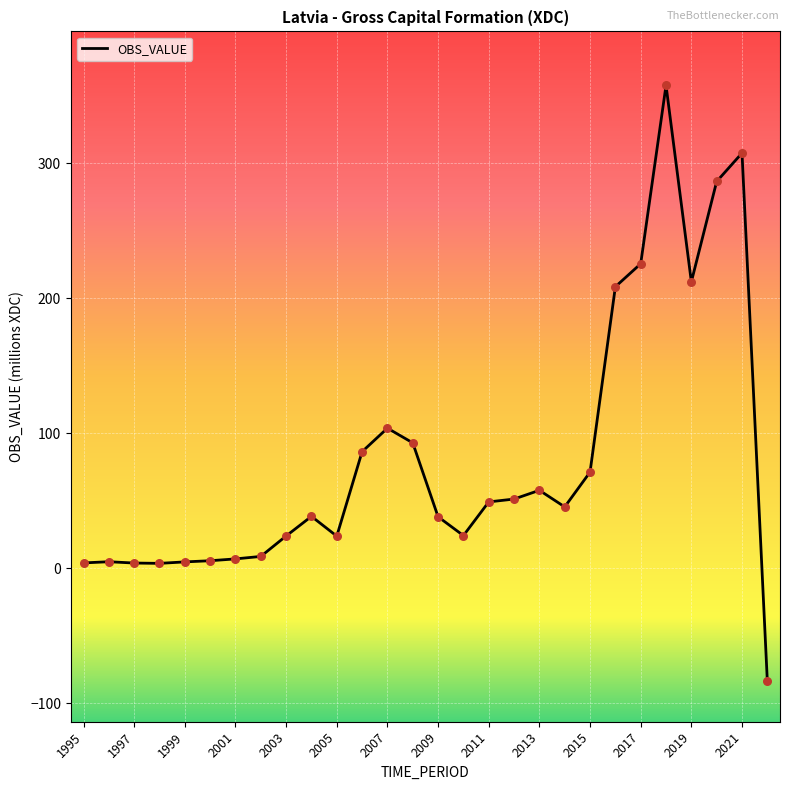

What is the maximum value shown in the chart?

357.9